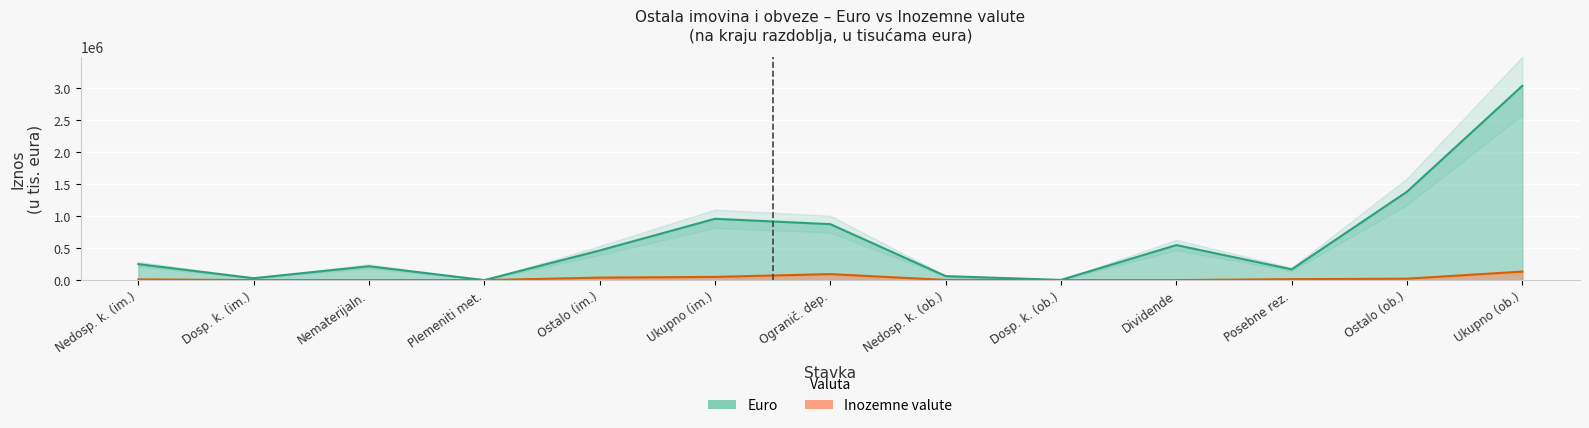

What position from the right is Nedosp. k. (im.)?

13